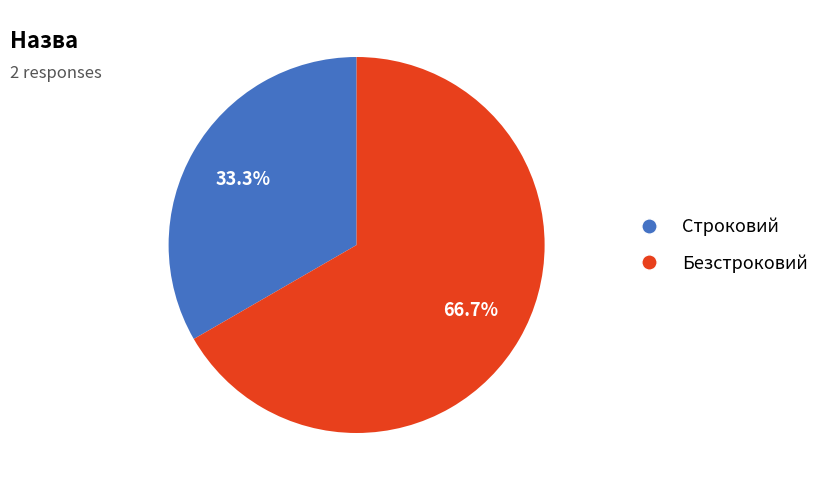

Which slice is the largest?

Безстроковий